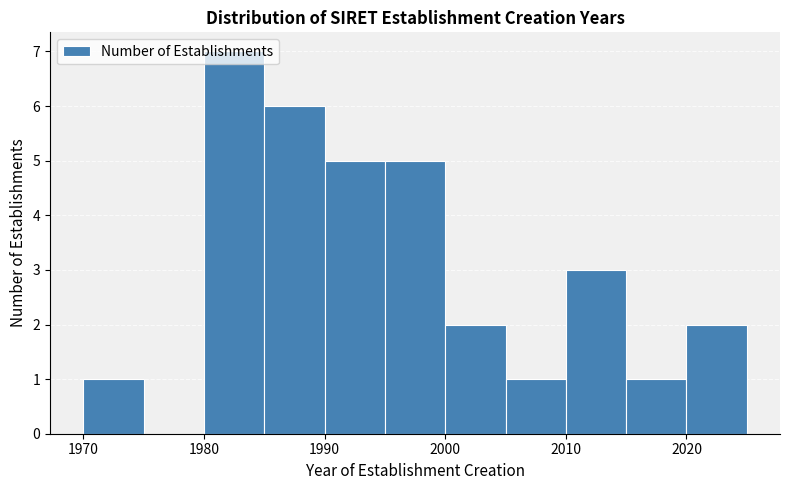

Over which range of the x-axis is the bar tallest?

1980 to 1985